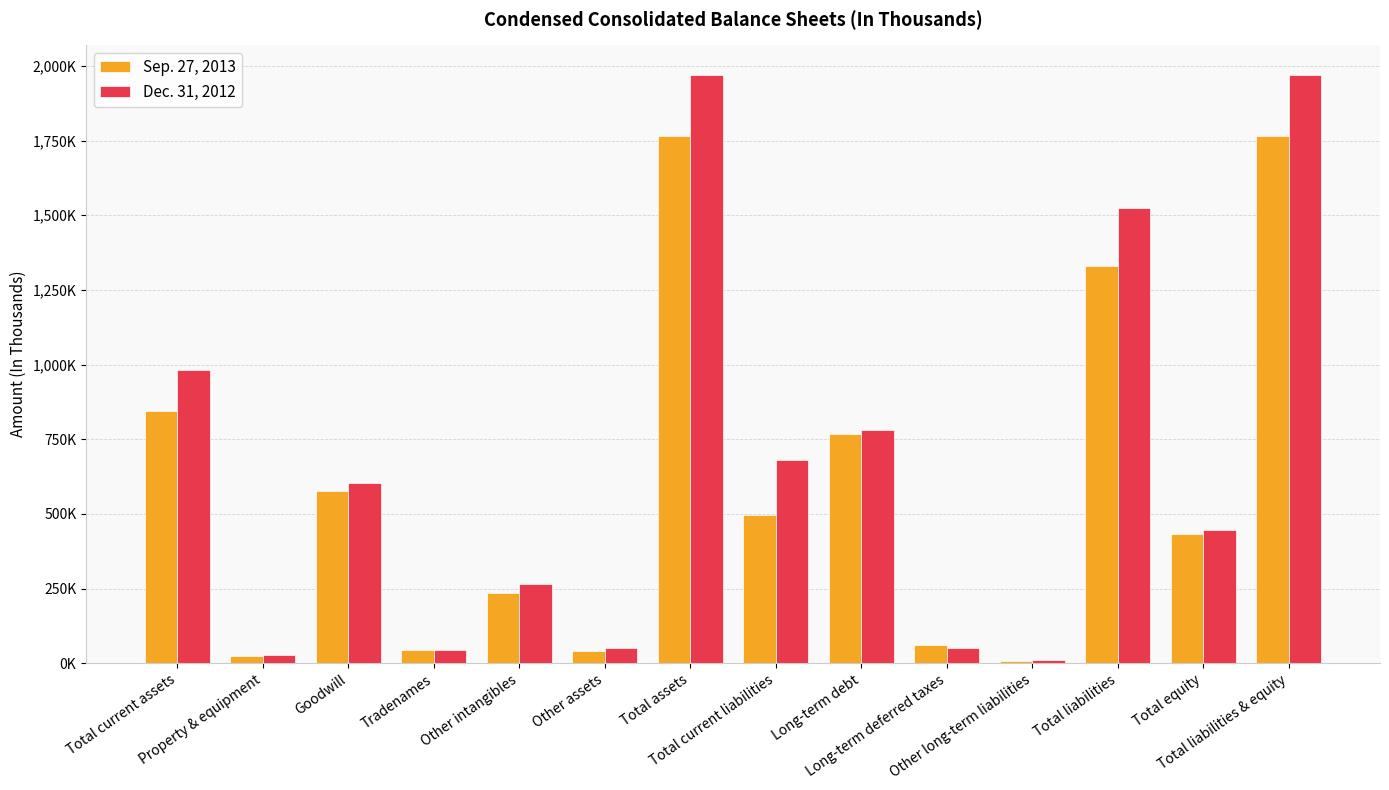

List the labels in order of Sep. 27, 2013 value, largest first.

Total assets, Total liabilities & equity, Total liabilities, Total current assets, Long-term debt, Goodwill, Total current liabilities, Total equity, Other intangibles, Long-term deferred taxes, Tradenames, Other assets, Property & equipment, Other long-term liabilities